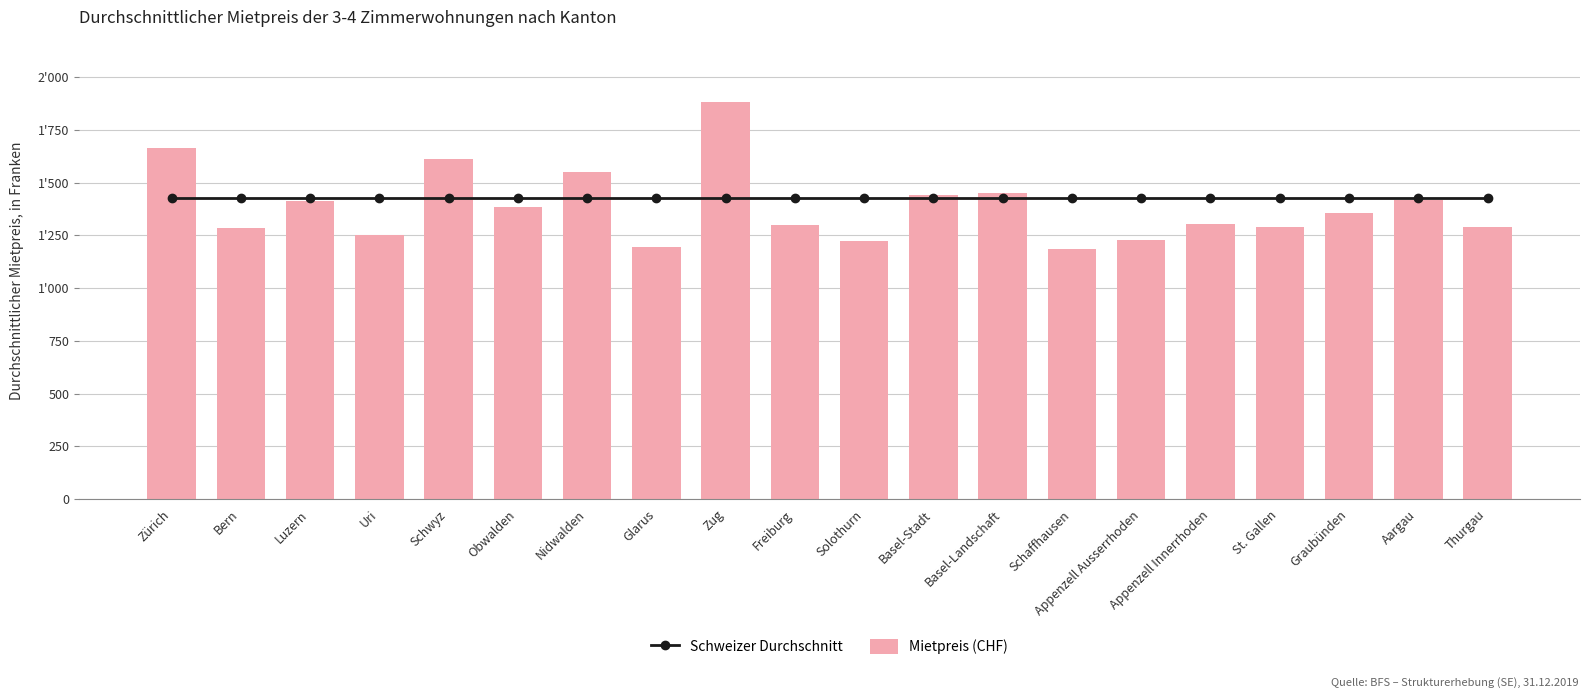

What is the total value across all series at Appenzell Innerrhoden?

2732